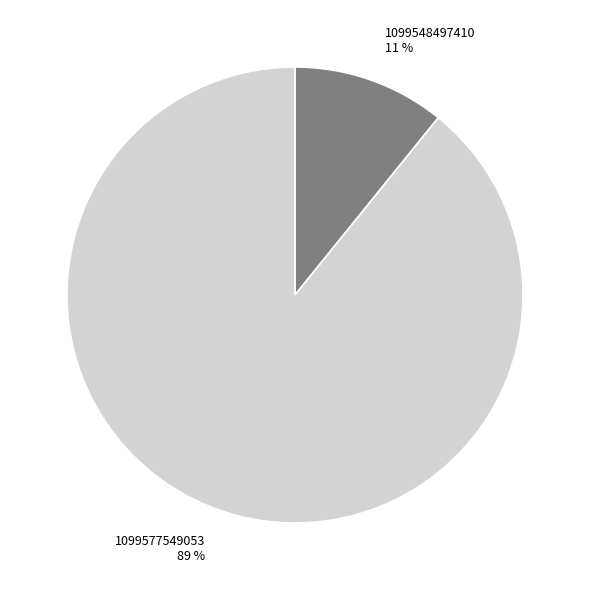

To the nearest percent, what percentage of the pie is 1099548497410?

11%